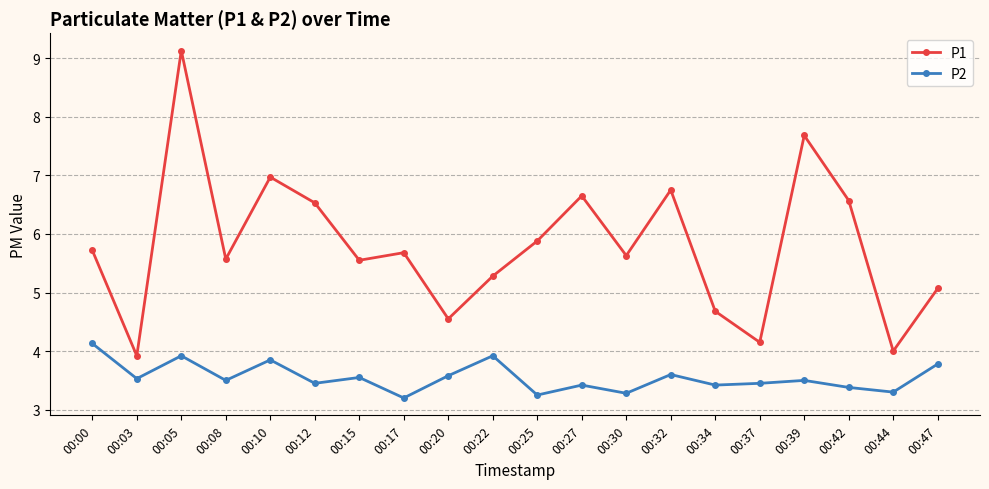

What is the spread (max minus min) of values at 00:10?

3.1